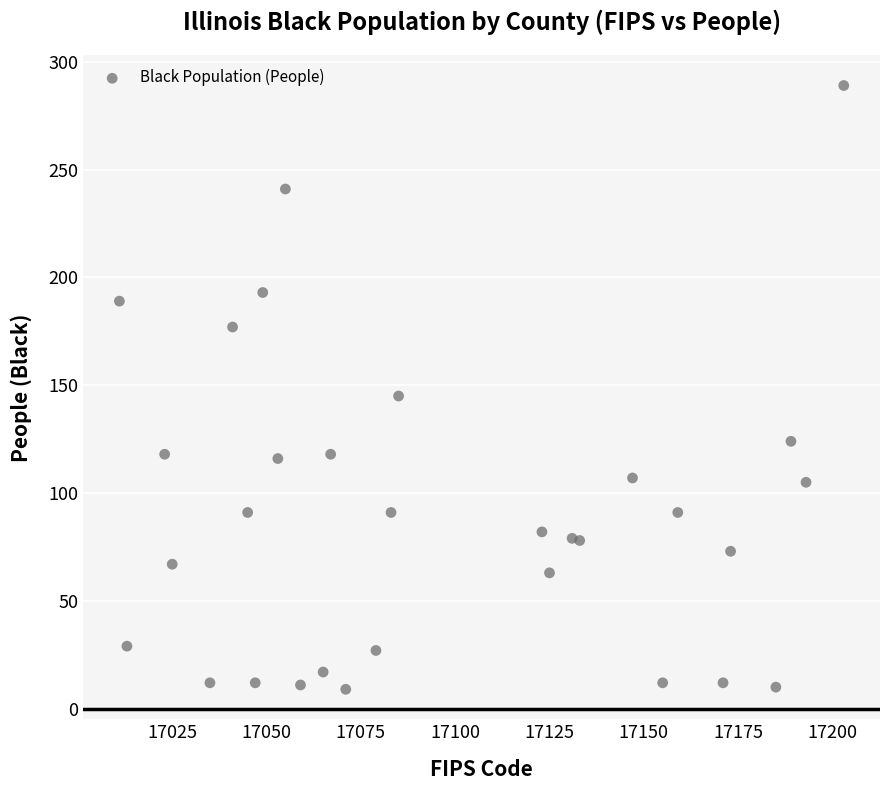

What Y value in the scatter plot is closest to 149?

145